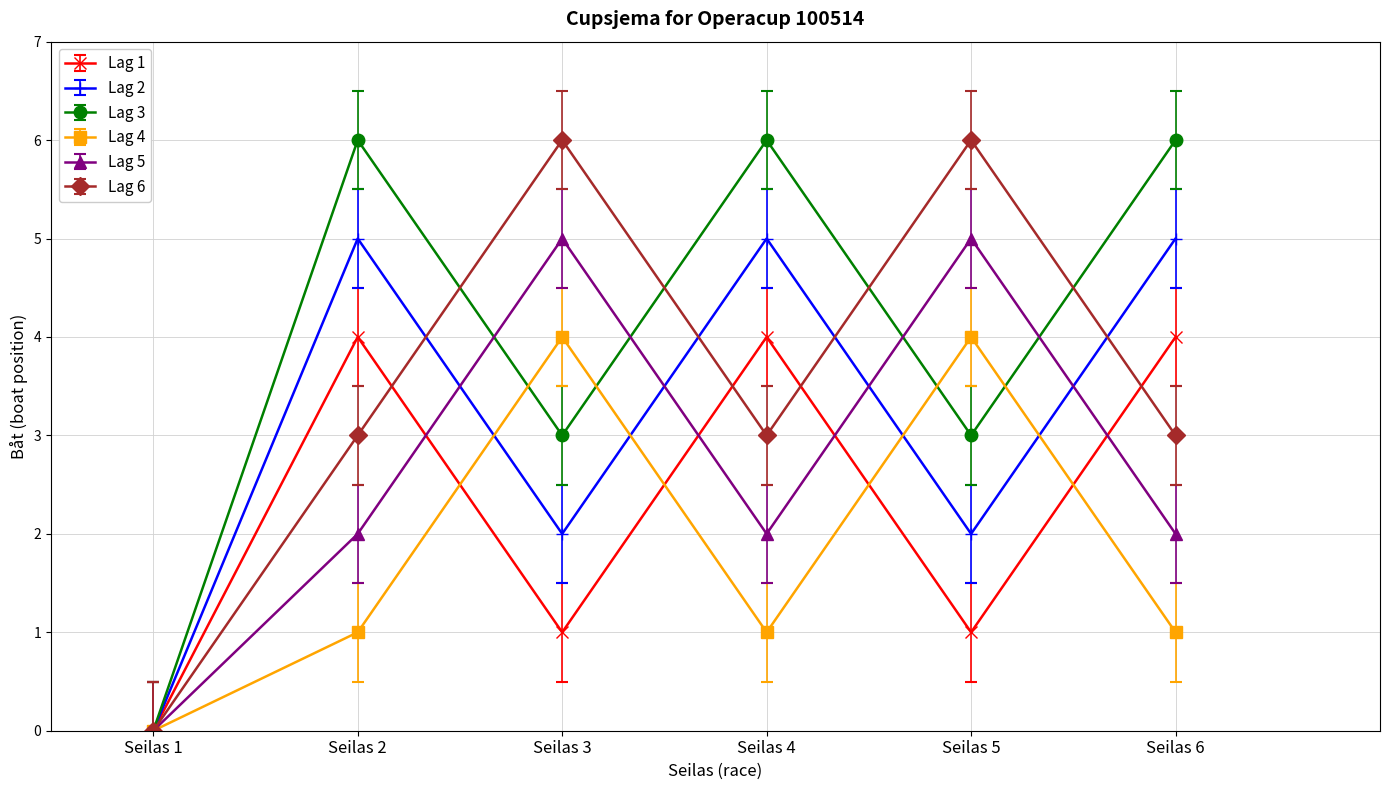

What are all the series names shown in the legend?

Lag 1, Lag 2, Lag 3, Lag 4, Lag 5, Lag 6